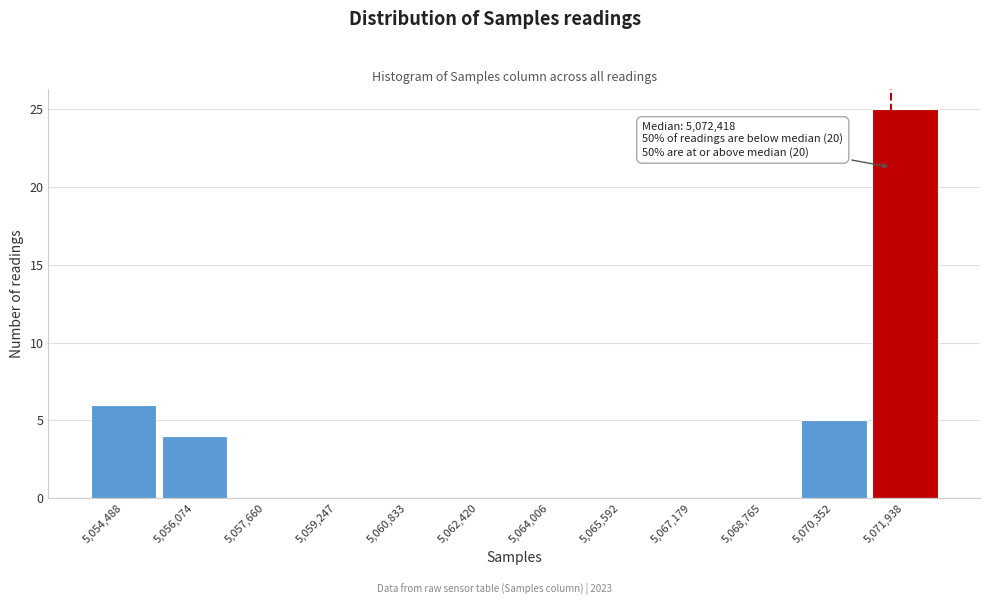

Reading left to right, transcribe all the data shown in this chart.

5,054,488=6	5,056,074=4	5,057,660=0	5,059,247=0	5,060,833=0	5,062,420=0	5,064,006=0	5,065,592=0	5,067,179=0	5,068,765=0	5,070,352=5	5,071,938=25